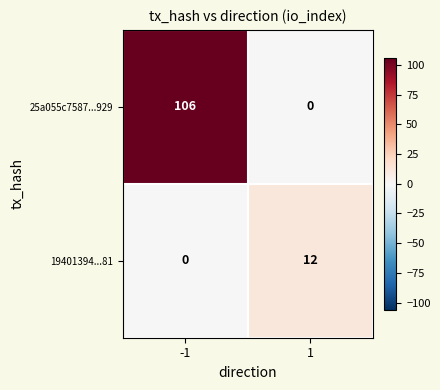

True or false: 19401394...81 has a value of 19 at 1.

False